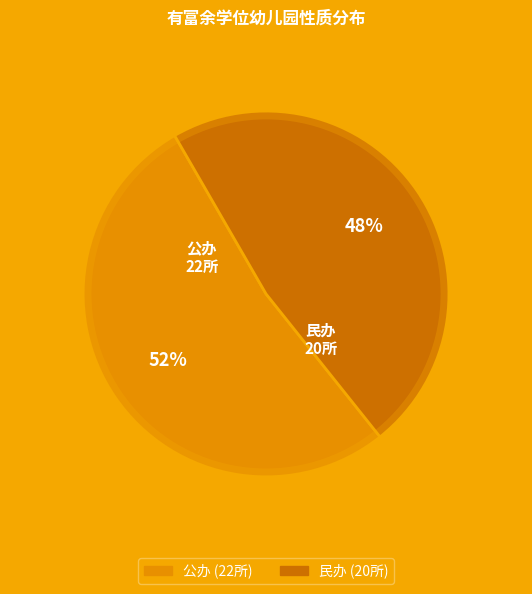

Count the number of slices in the pie.

2